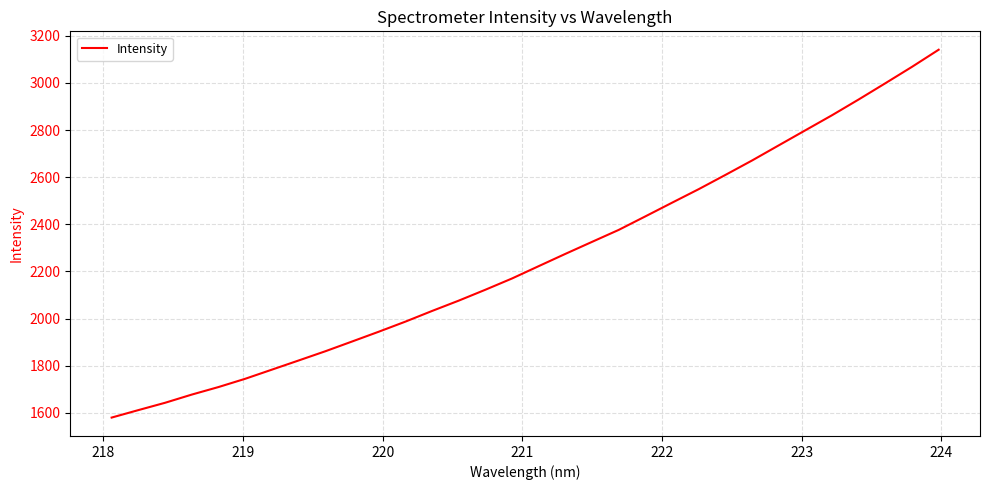

What is the difference between the second highest and second lowest values?

1457.3